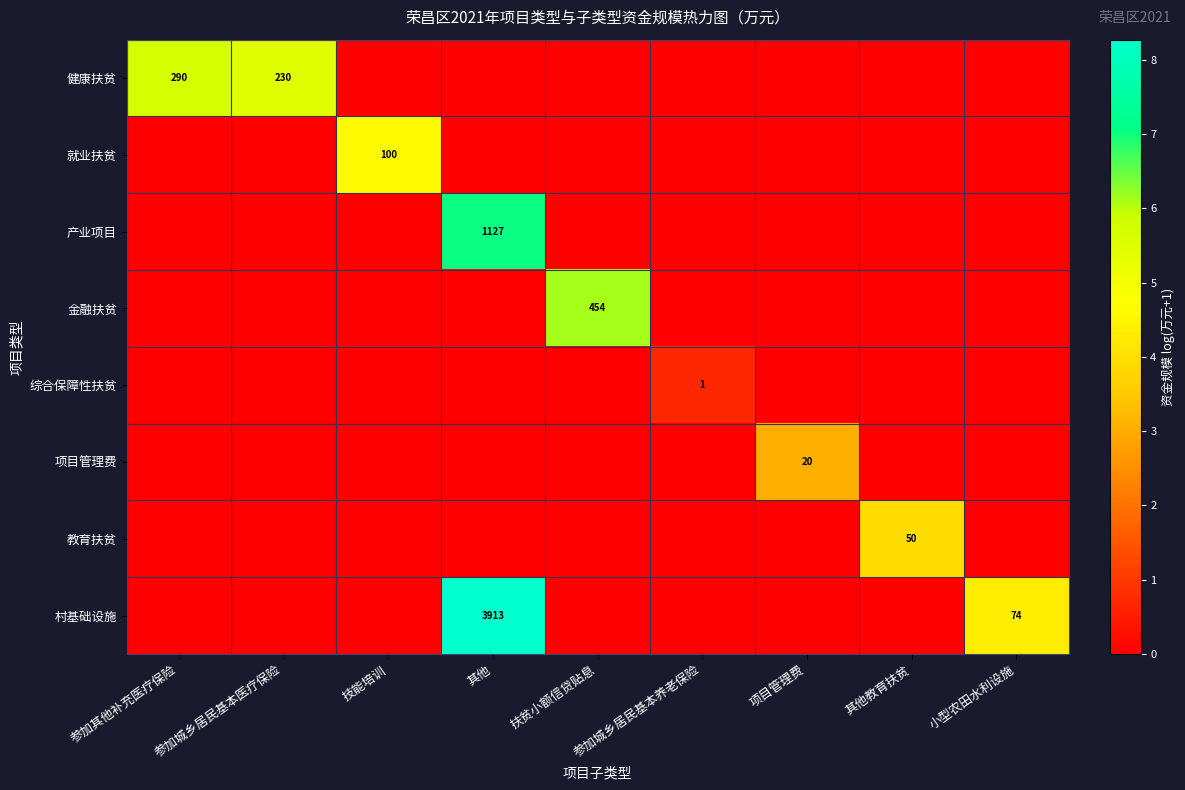

True or false: 产业项目 has a value of 591 at 其他.

False